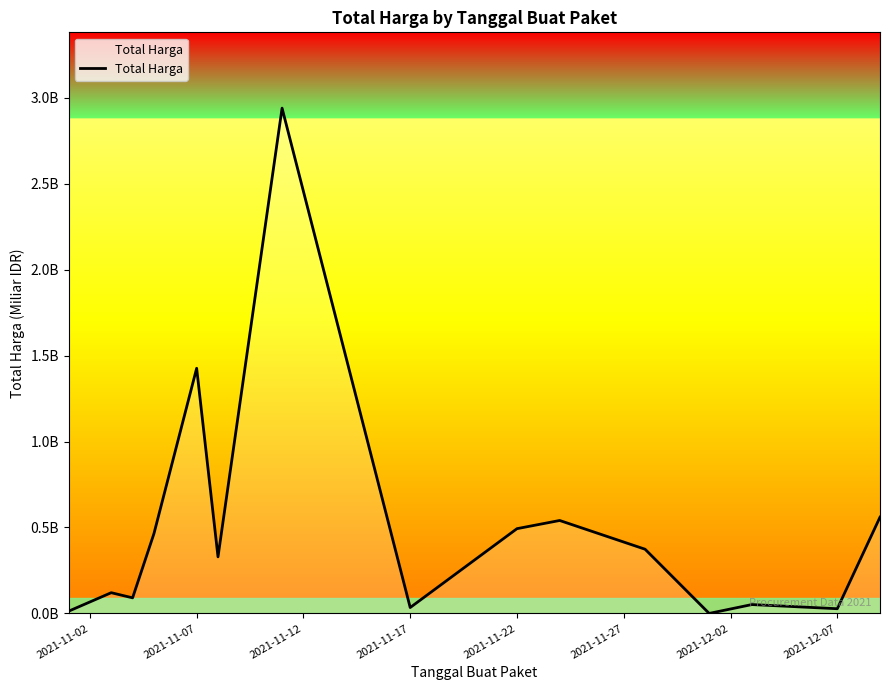

Does the chart display data point markers on the line(s)?

No